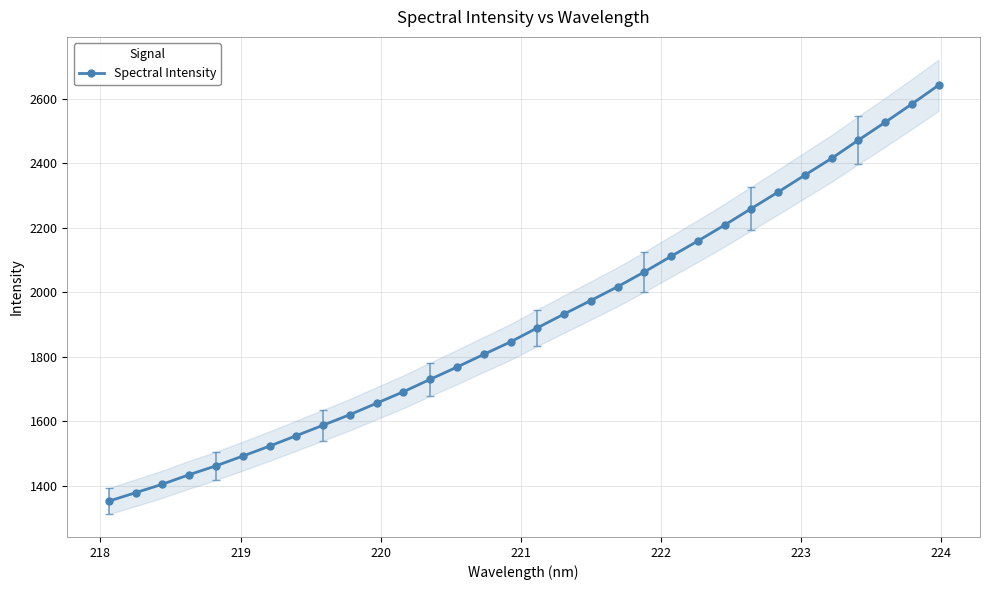

Reading left to right, extract all data points from this chart.

1353.1	1379.2	1405.4	1435.0	1462.3	1492.6	1523.5	1555.8	1588.2	1621.0	1656.4	1691.9	1730.4	1768.2	1807.6	1846.3	1889.7	1932.5	1974.4	2017.1	2062.9	2111.2	2158.8	2208.0	2259.3	2310.3	2362.7	2414.5	2471.0	2526.1	2582.8	2641.2